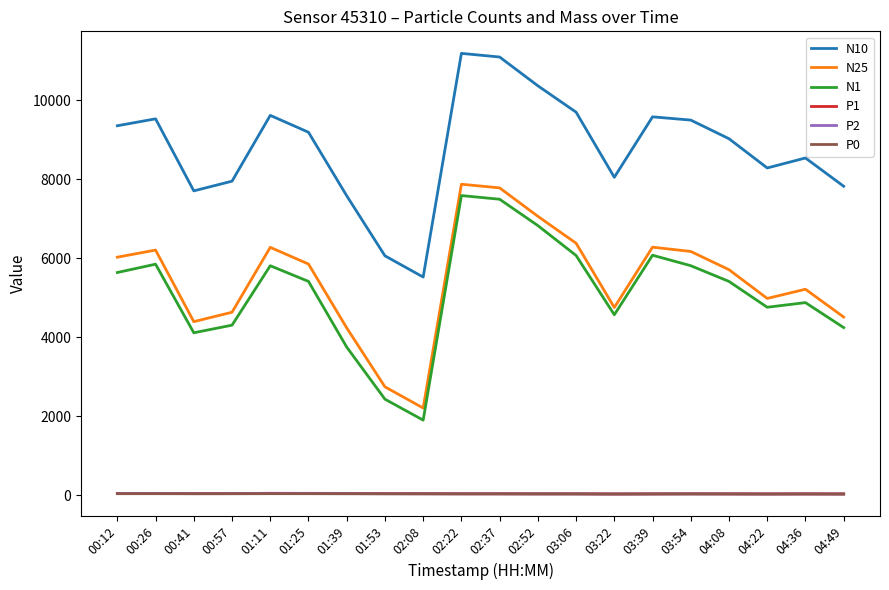

Where is the first local maximum for N25?

00:26